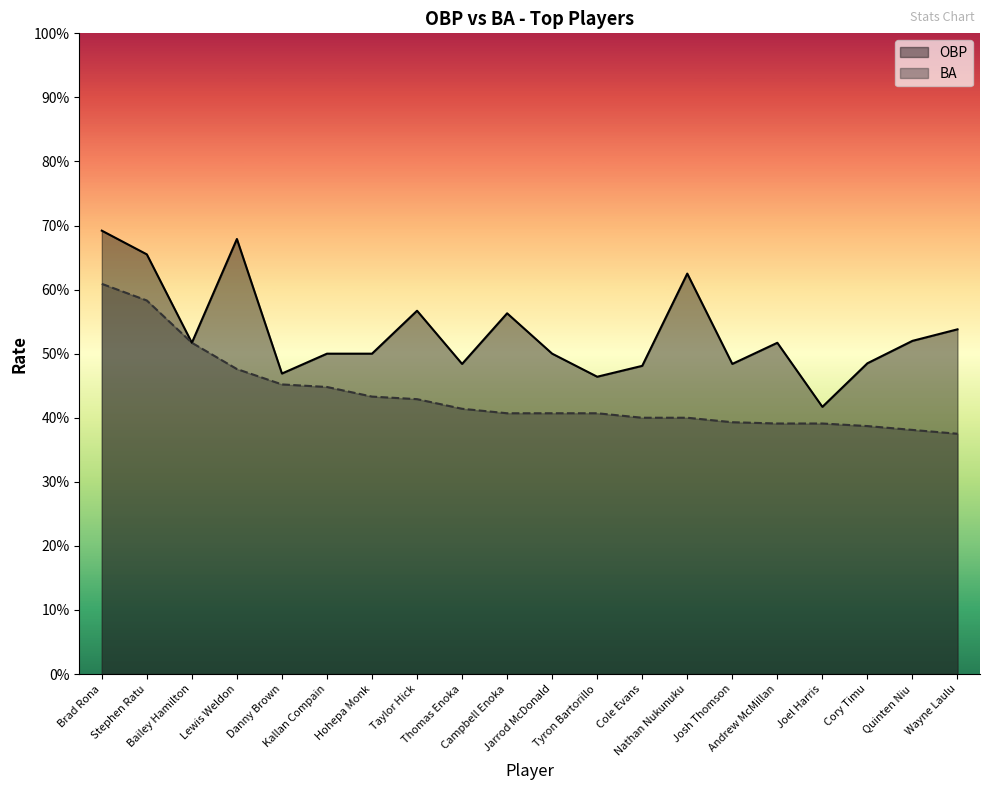

How many distinct data groups are displayed?

2